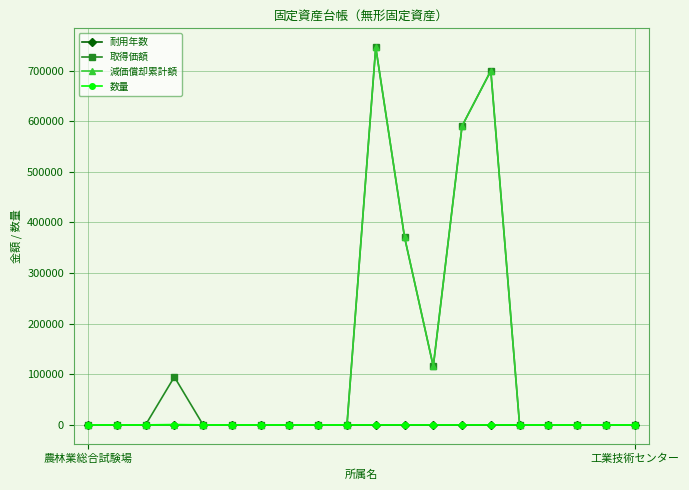

What is the difference between the maximum and minimum values in the 取得価額 series?

746024